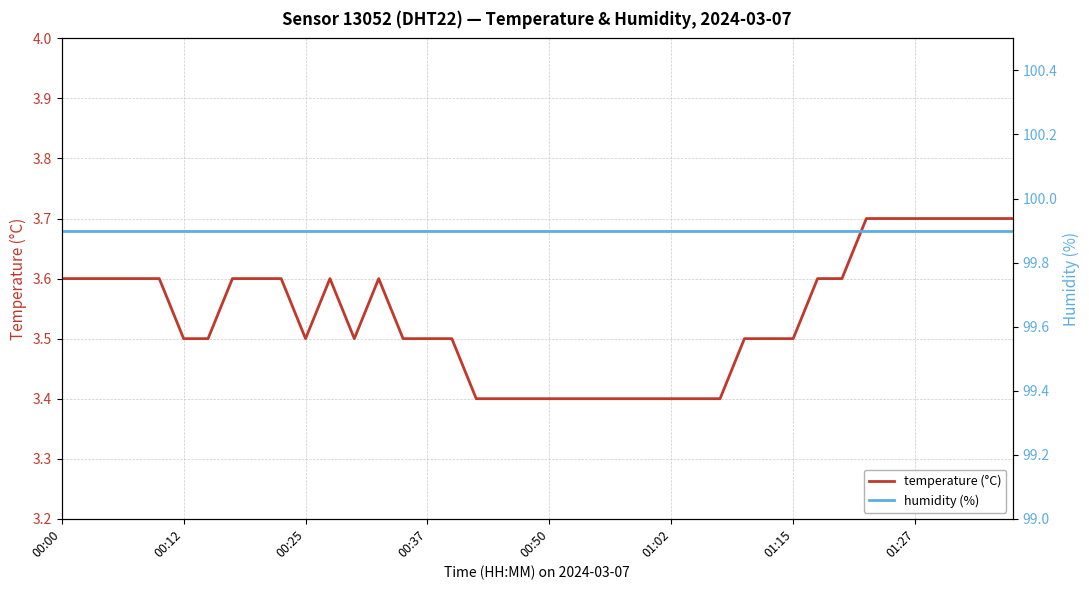

What is the total value across all series at 00:12?

103.4